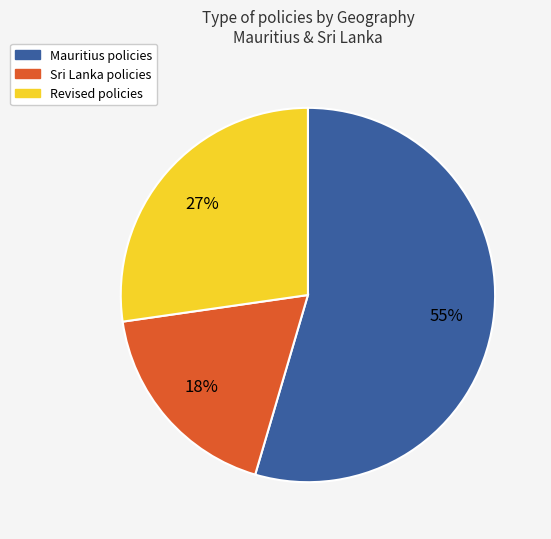

Is there any slice that represents more than half of the pie?

Yes